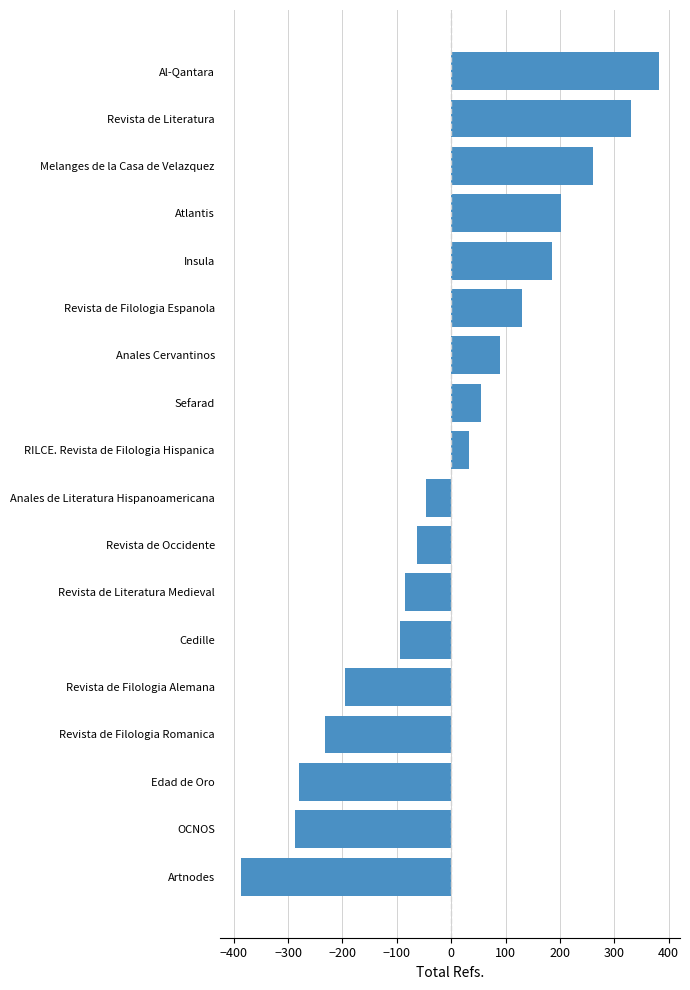

Which has a higher value, OCNOS or Revista de Literatura Medieval?

Revista de Literatura Medieval